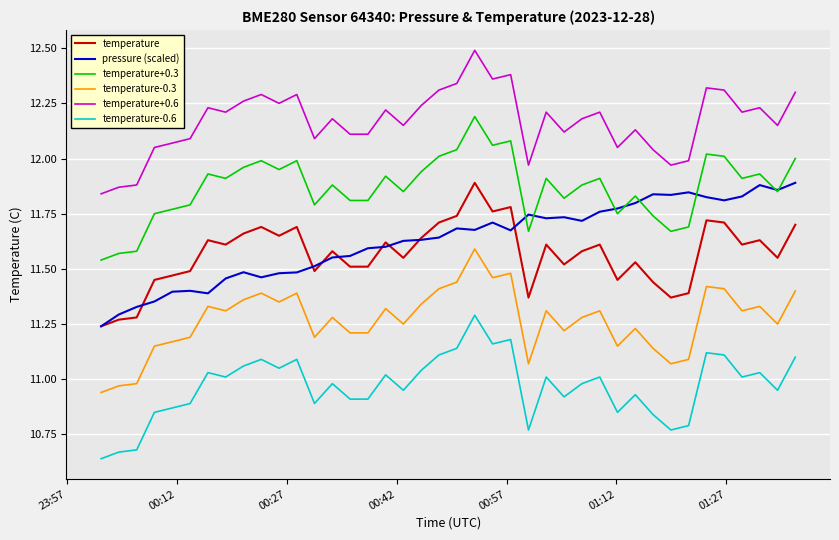

True or false: temperature+0.3 and temperature-0.3 intersect in this chart.

False